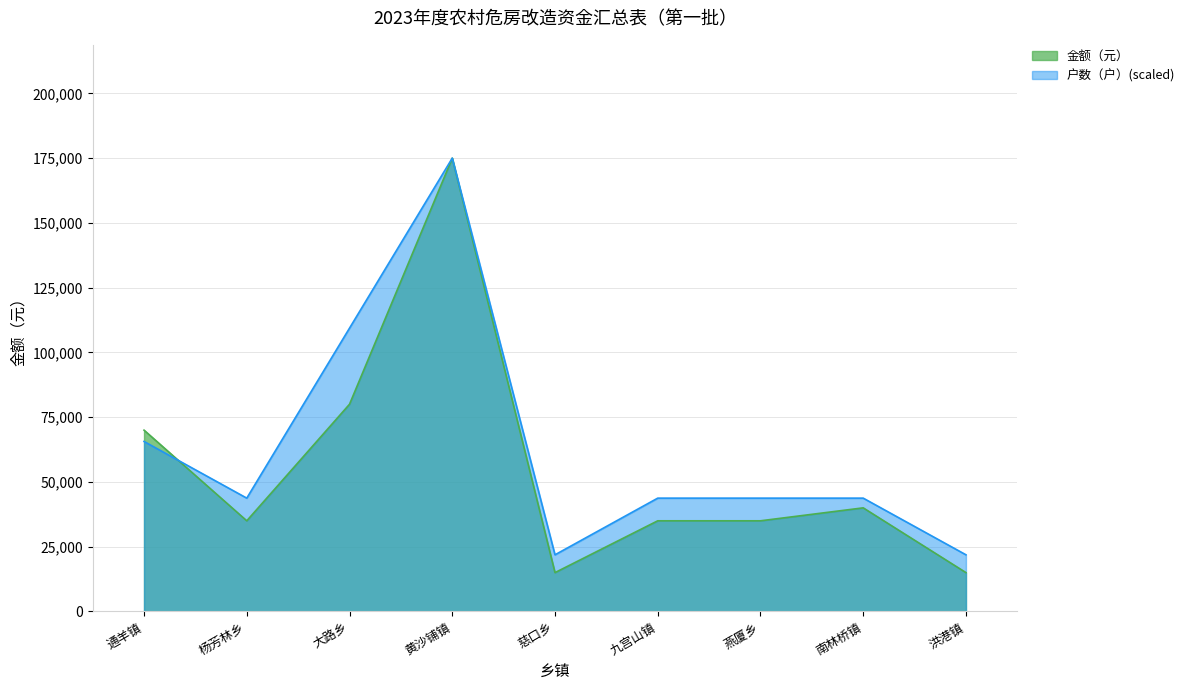

What position from the left is 南林桥镇?

8